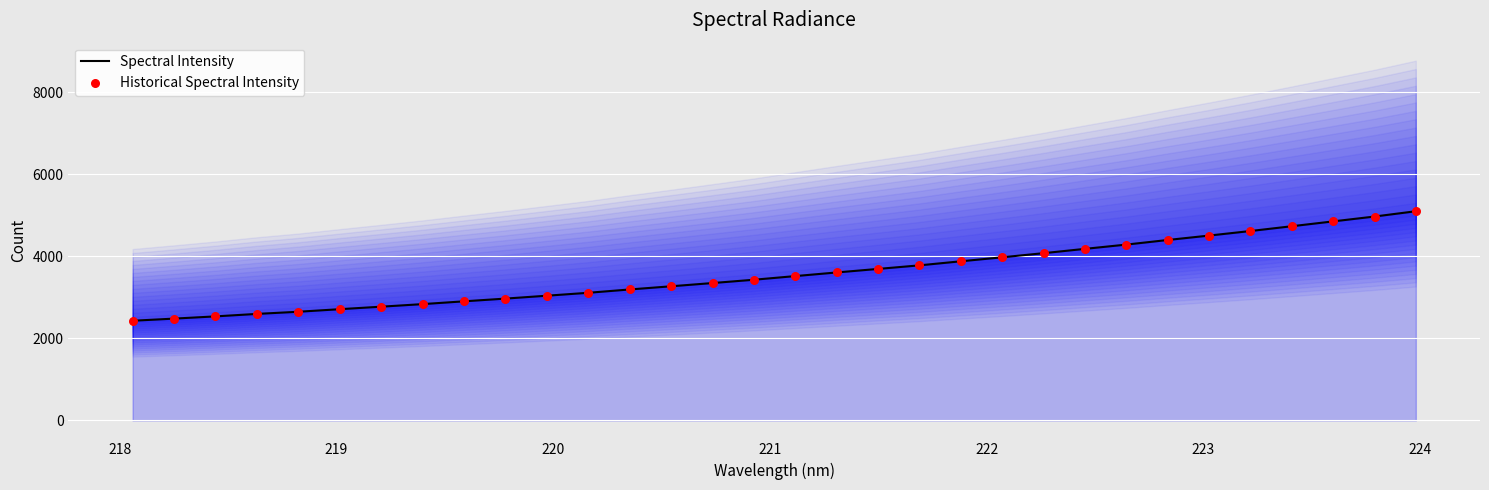

Which series reaches the maximum Y coordinate?

Spectral Intensity